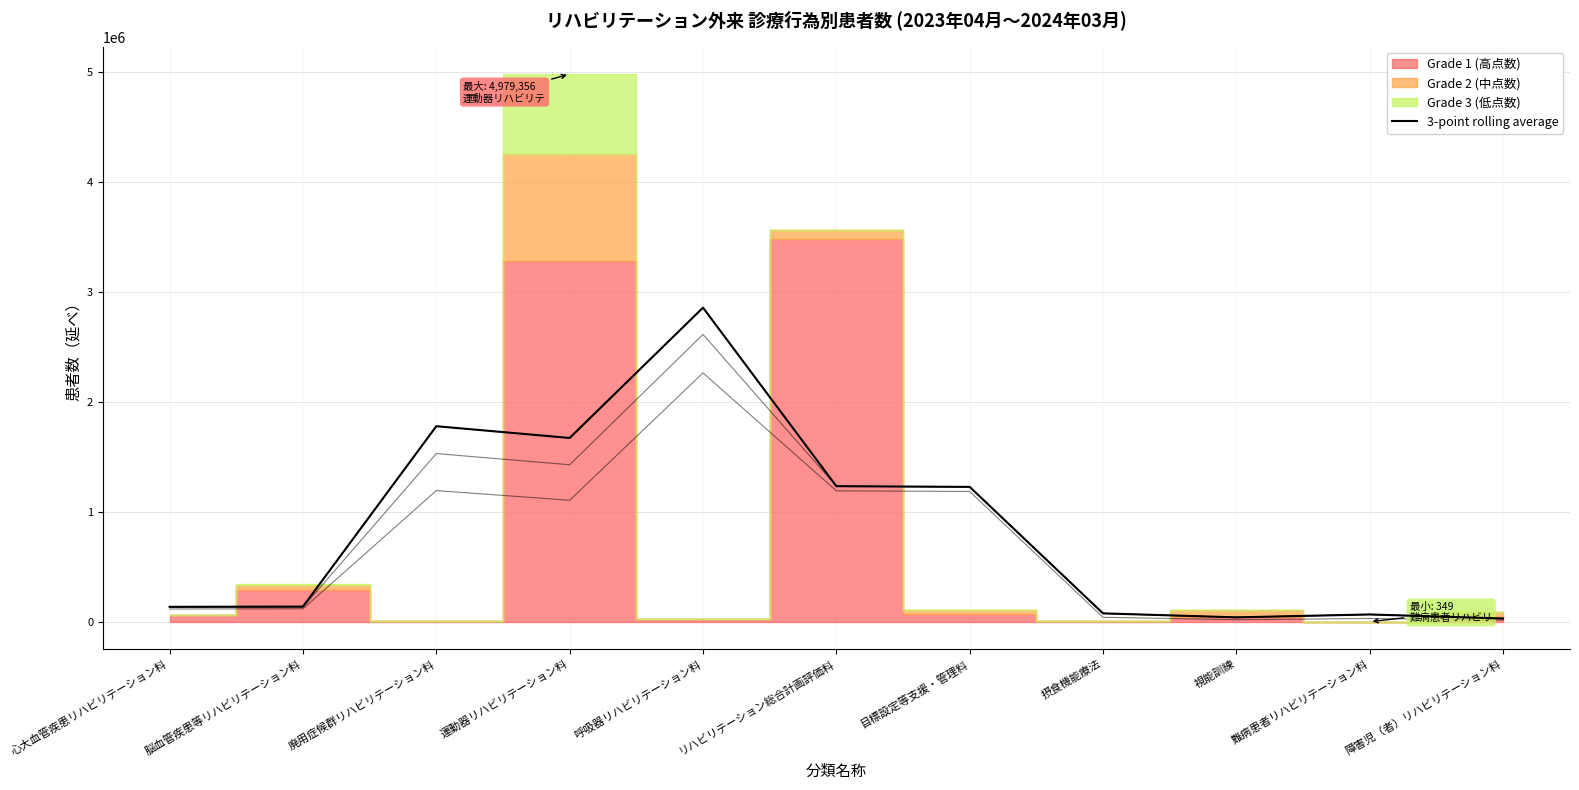

How many lines are shown in the chart?

1